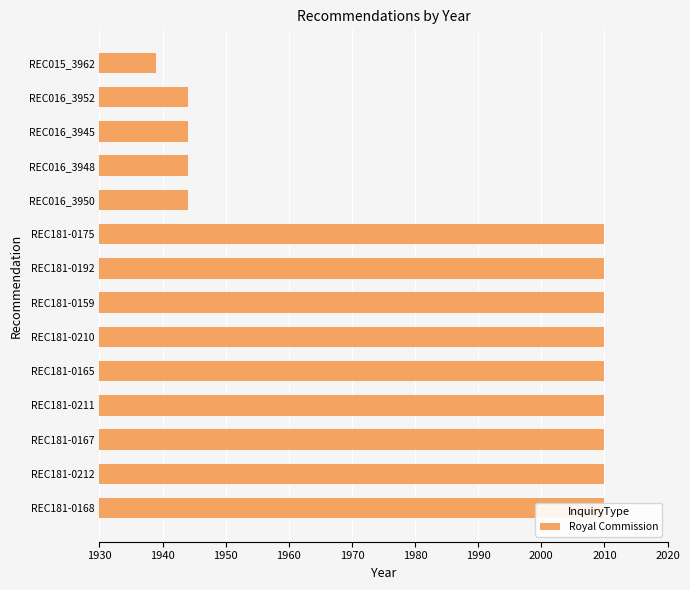

What position from the left is REC181-0192?

8